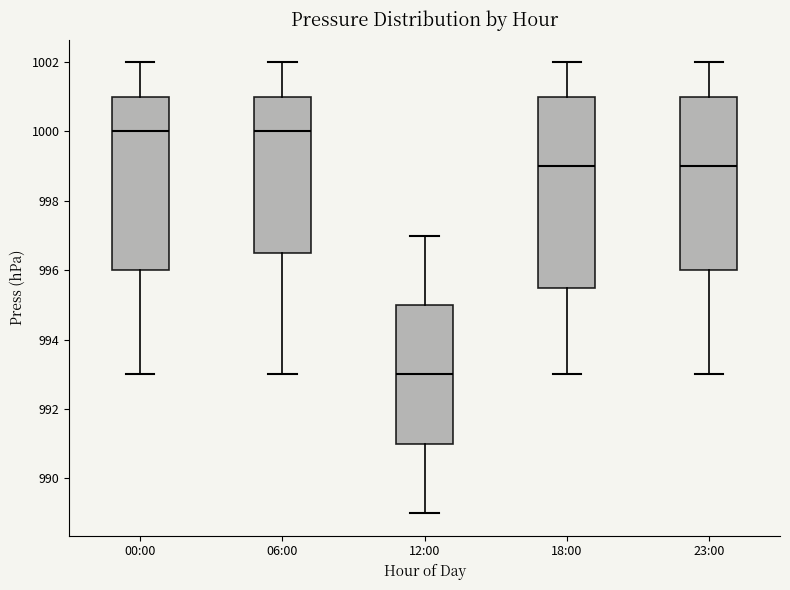

Reading left to right, read every box against the y-axis: the position of its median line, the range the box covers, and the ends of its whiskers. The values are not printed on the chart, so give them approximately, as read against the axis.

00:00: median 1000.0, box 996.0 to 1001.0, whiskers 993.0 to 1002.0
06:00: median 1000.0, box 996.6 to 1001.0, whiskers 993.0 to 1002.0
12:00: median 993.0, box 991.0 to 995.0, whiskers 989.0 to 997.0
18:00: median 999.0, box 995.6 to 1001.0, whiskers 993.0 to 1002.0
23:00: median 999.0, box 996.0 to 1001.0, whiskers 993.0 to 1002.0